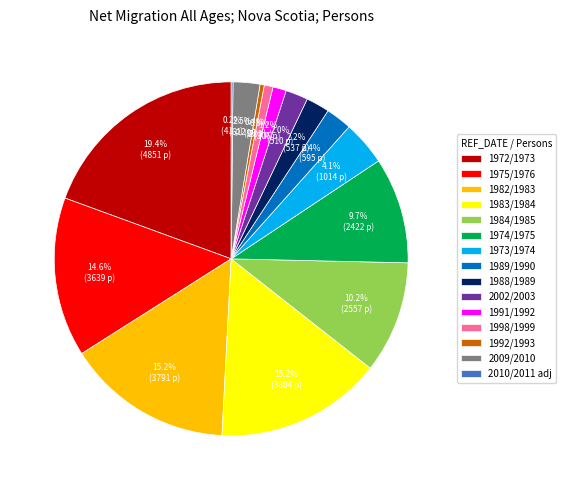

Which slice is the largest?

1972/1973